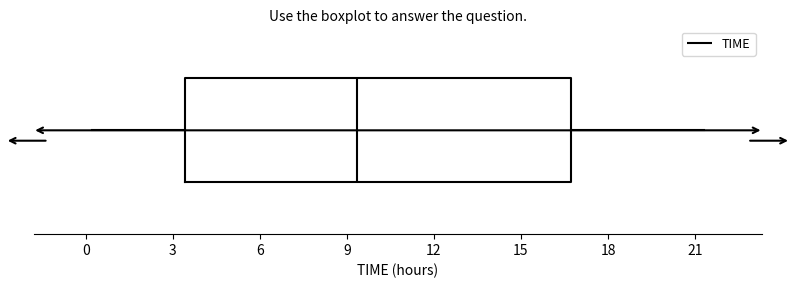

Transcribe this box plot: give where the median line is, the range the box spans, and where the two whiskers end, as read against the x-axis. The values are not printed on the chart, so give them approximately, as read against the axis.

median 9.5, box 3.5 to 16.5, whiskers 0.0 to 21.5